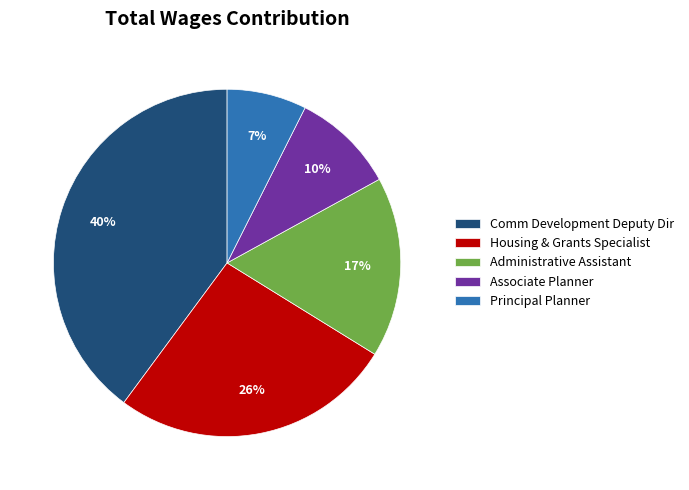

Is there any slice that represents more than half of the pie?

No